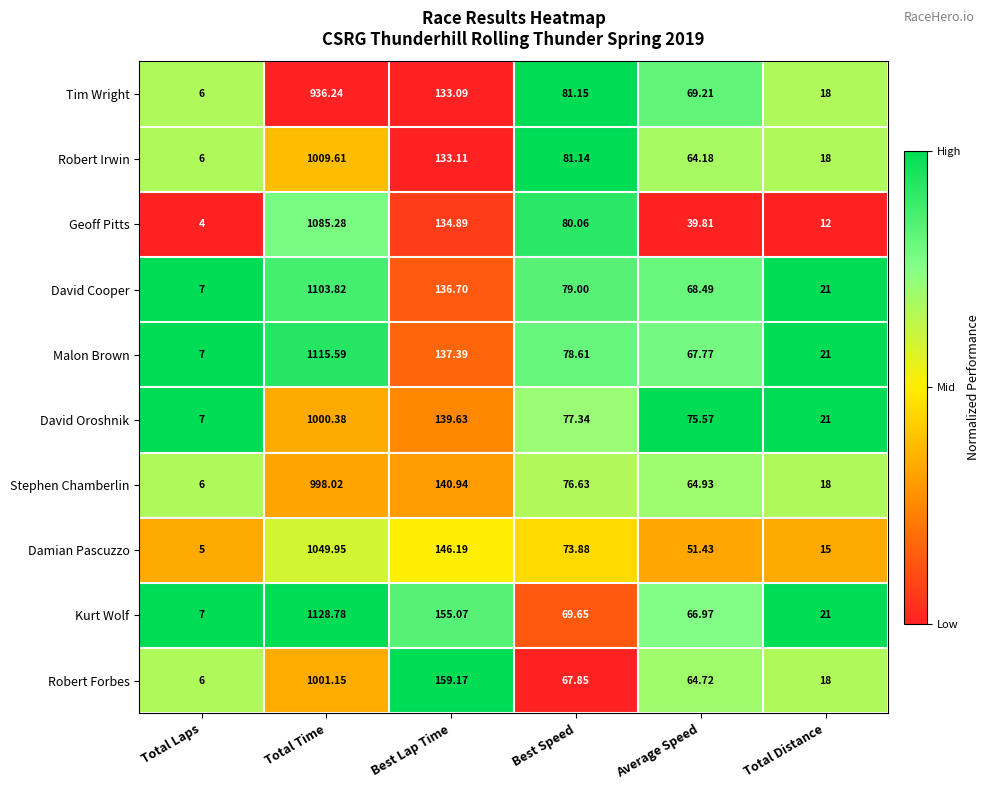

How many data points does each series have?

6